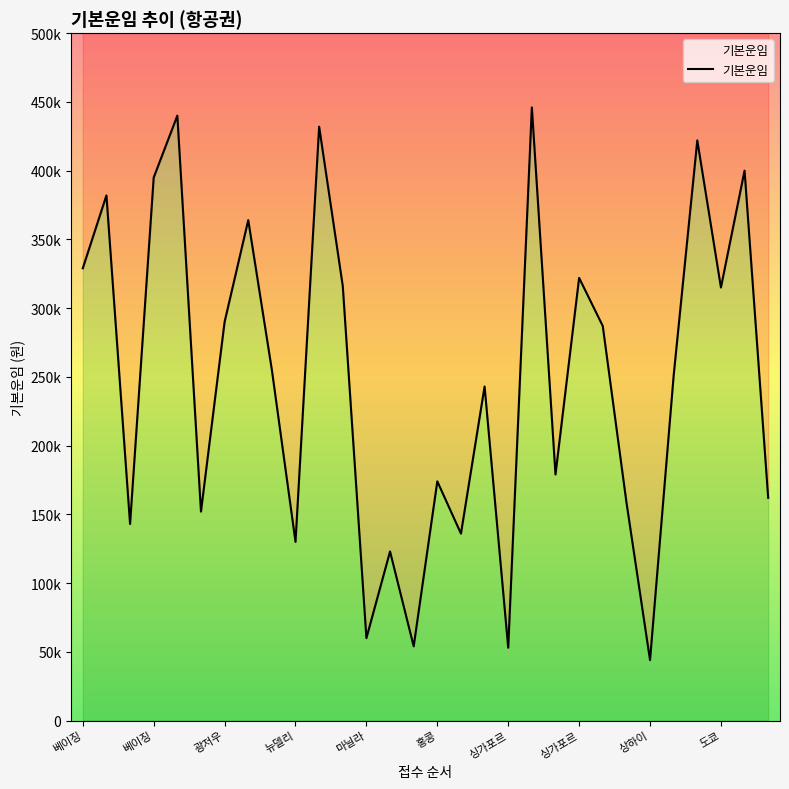

Reading left to right, extract all data points from this chart.

329000	382000	143000	395000	440000	152000	290000	364000	255000	130000	432000	316000	60000	123000	54000	174000	136000	243000	53000	446000	179000	322000	287000	159000	44000	251000	422000	315000	400000	162000